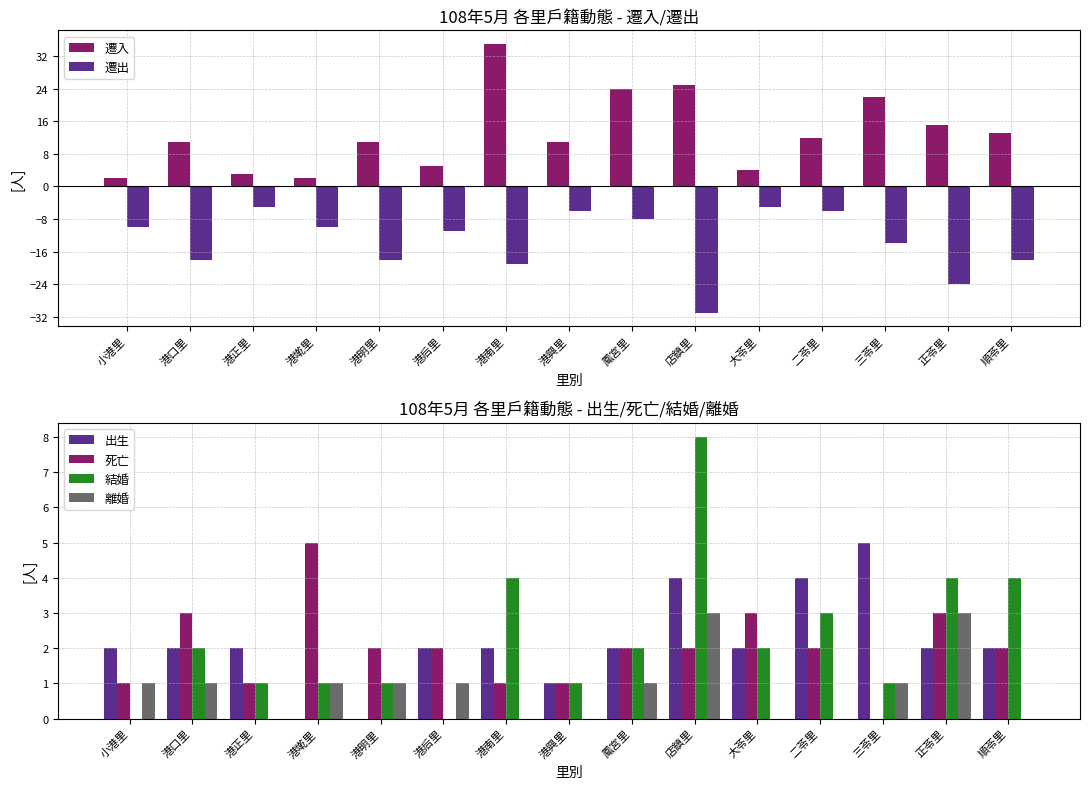

True or false: 遷入 has a value of 57 at 港南里.

False